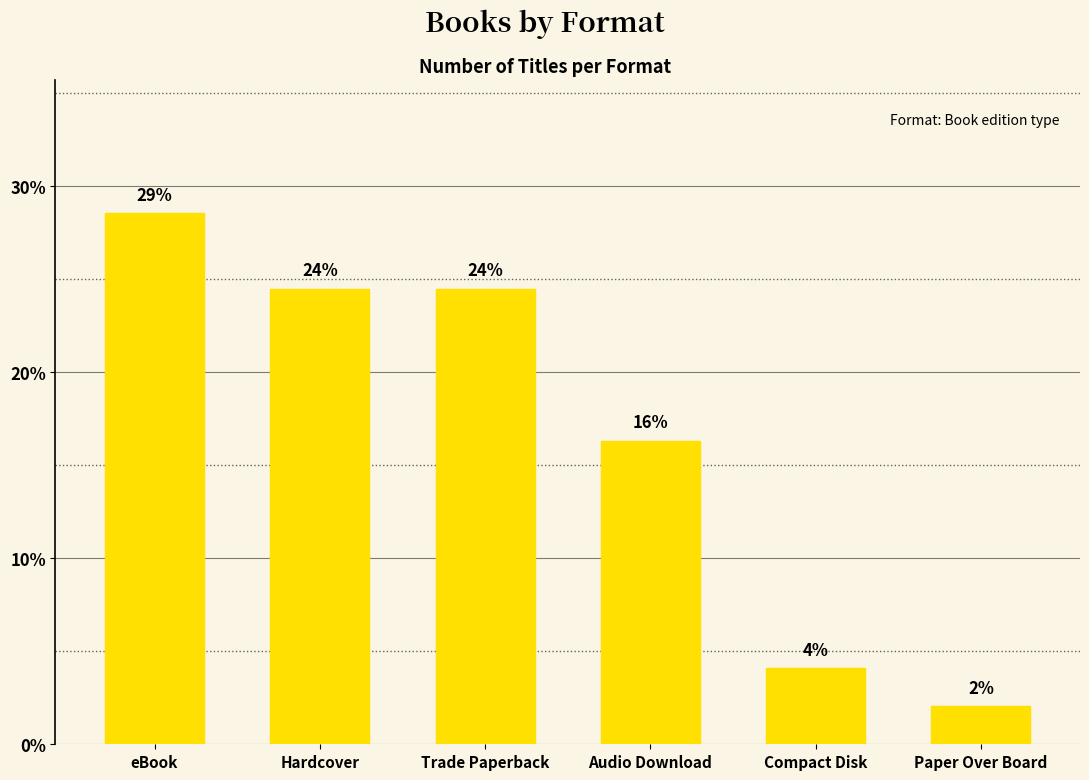

What is the ratio of the value at Trade Paperback to the value at Hardcover?

1.0